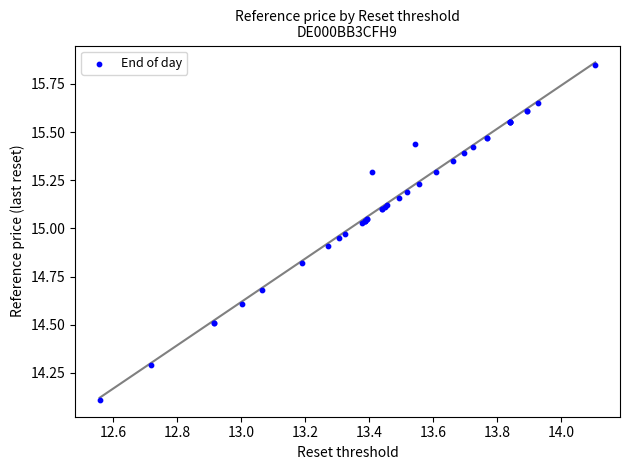

What Y value in the scatter plot is closest to 14?

14.1